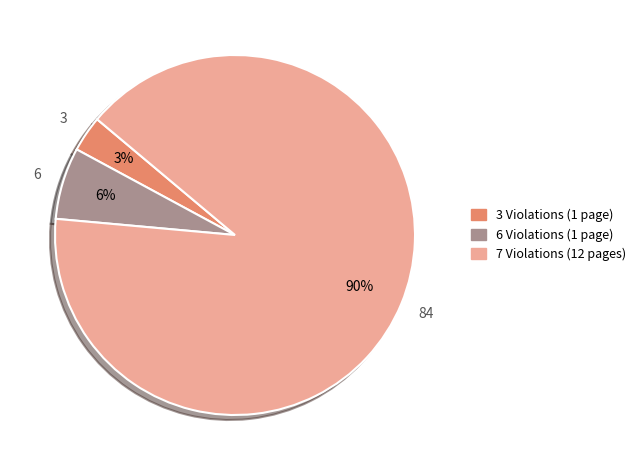

True or false: 7 Violations (12 pages) accounts for 90% of the total.

True